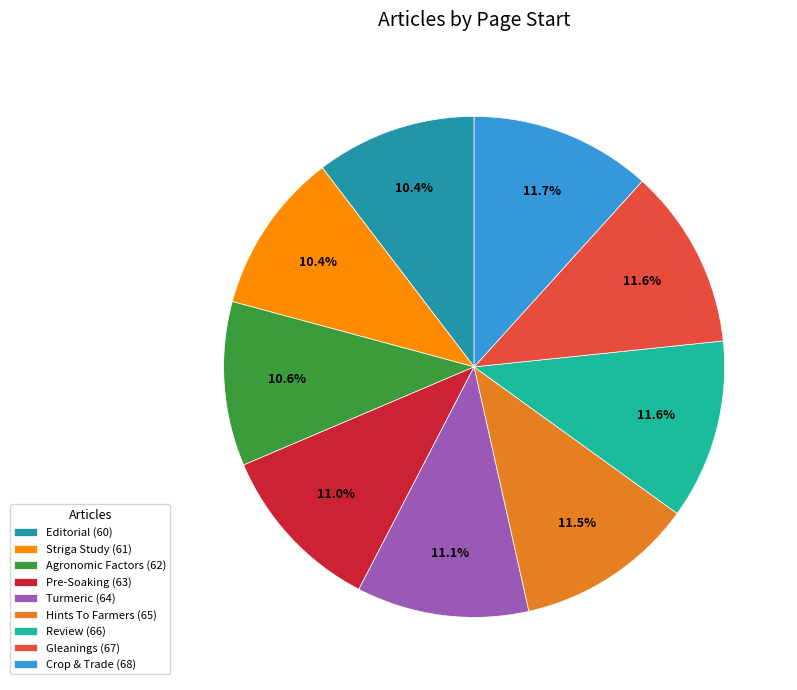

What is the ratio of the value at Crop & Trade (68) to the value at Hints To Farmers (65)?

1.0